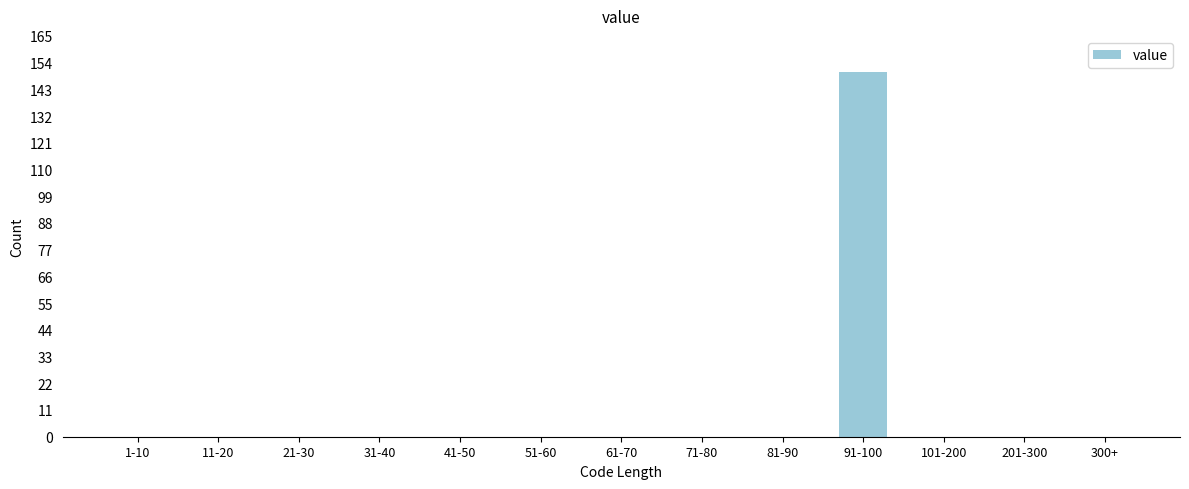

Reading left to right, transcribe all the data shown in this chart.

1-10=0	11-20=0	21-30=0	31-40=0	41-50=0	51-60=0	61-70=0	71-80=0	81-90=0	91-100=150	101-200=0	201-300=0	300+=0